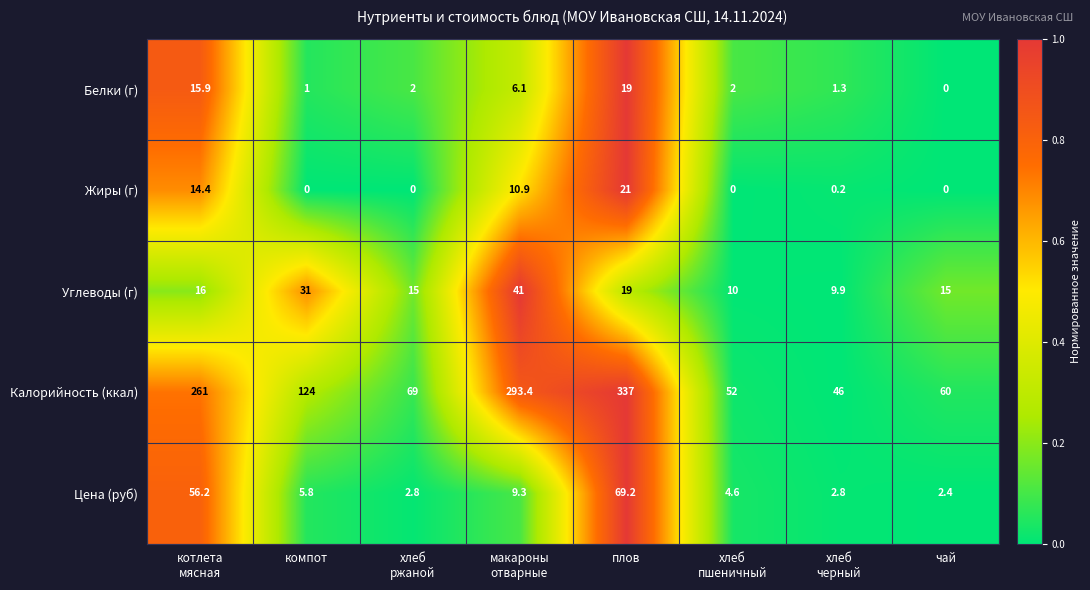

Which series has the widest spread of values?

Калорийность (ккал)